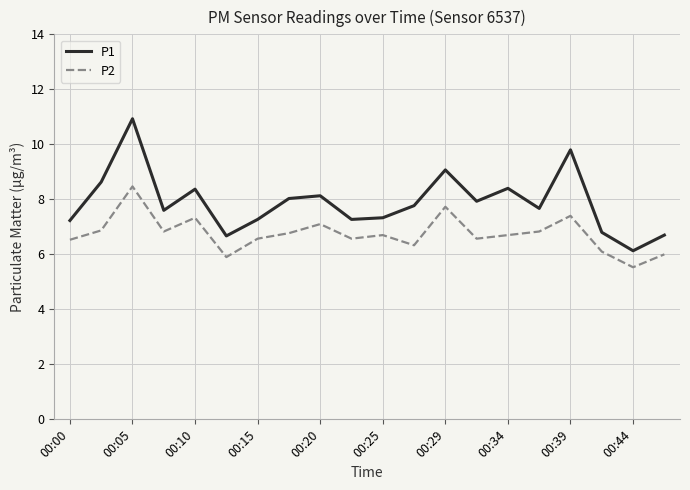

List the series in order of their peak value, highest first.

P1, P2